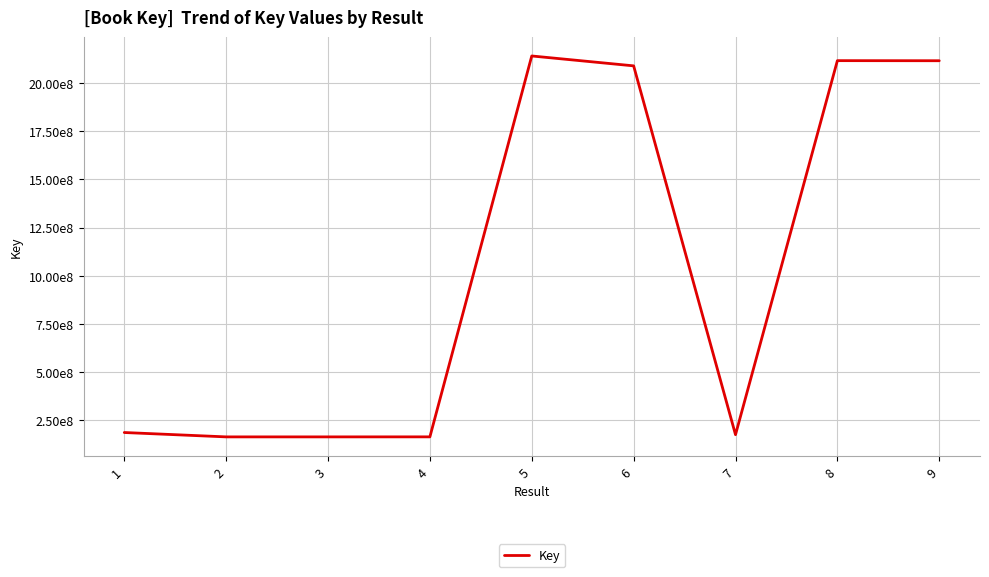

How many data points are less than 185153339?

4